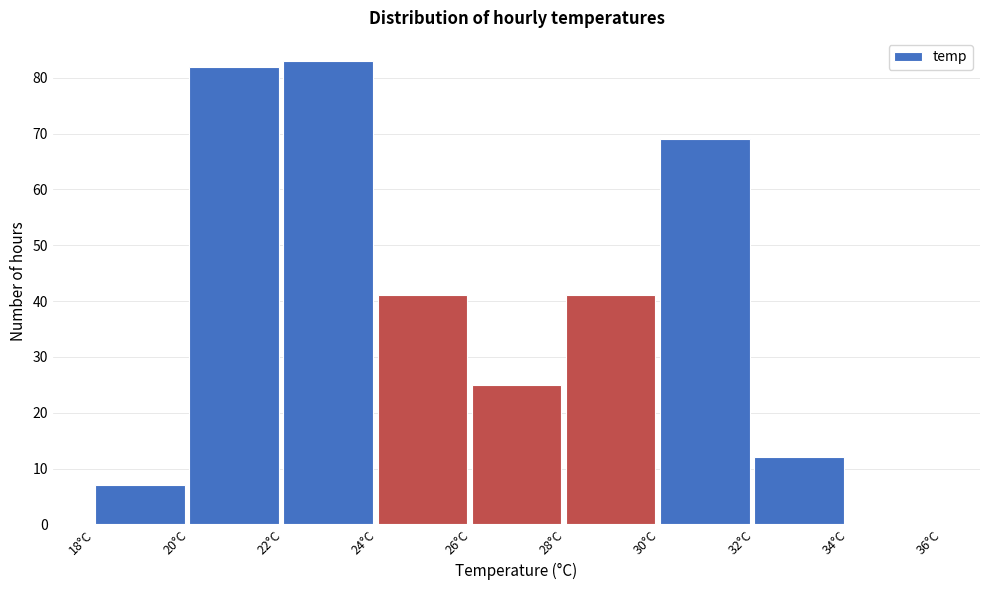

Reading left to right, transcribe this chart: for each bar, give the range it covers on the x-axis and its height. The values are not printed on the chart, so give them approximately, as read against the axis.

18 to 20: 7
20 to 22: 82
22 to 24: 83
24 to 26: 41
26 to 28: 25
28 to 30: 41
30 to 32: 69
32 to 34: 12
34 to 36: 0